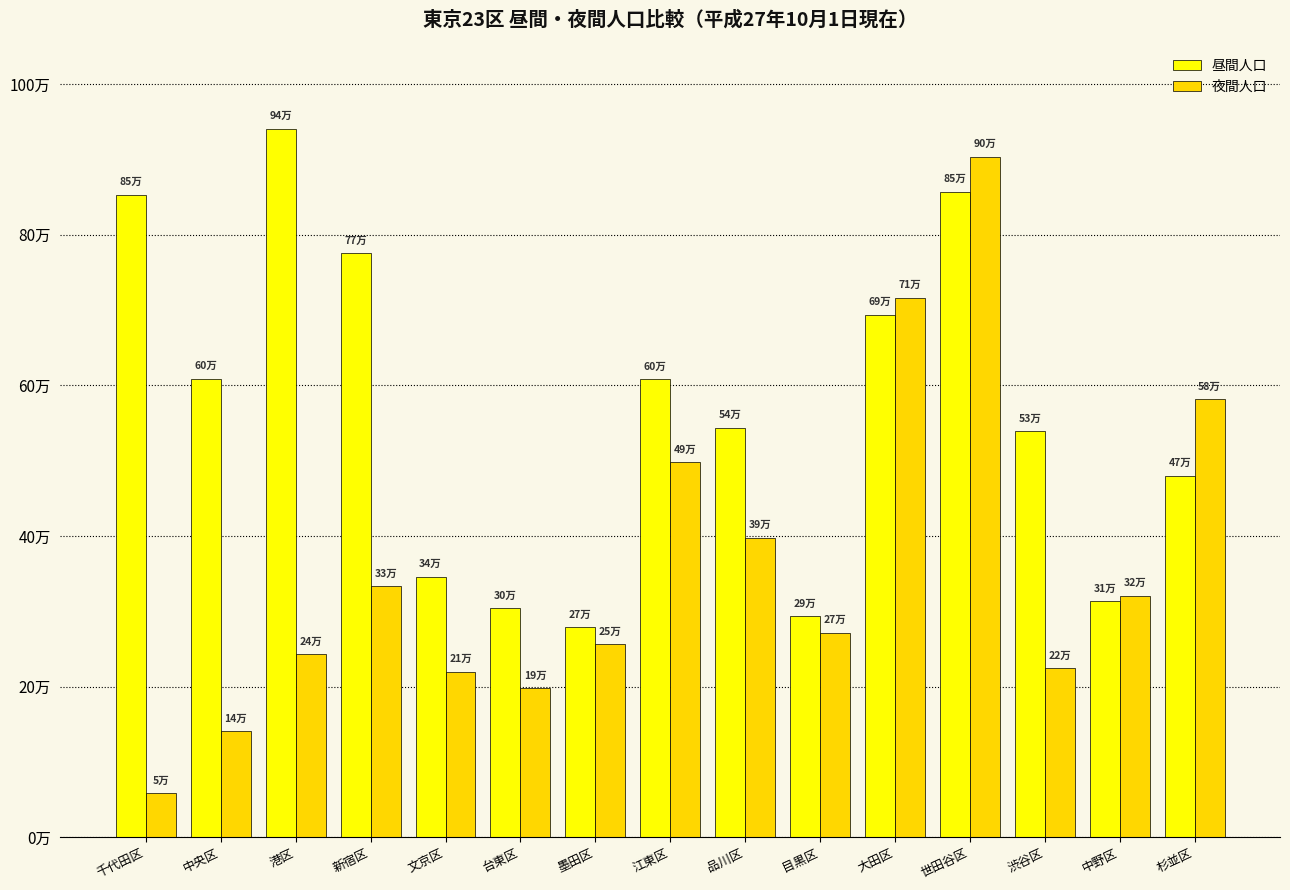

What is the difference between the second highest and second lowest values in the 夜間人口 series?

574941